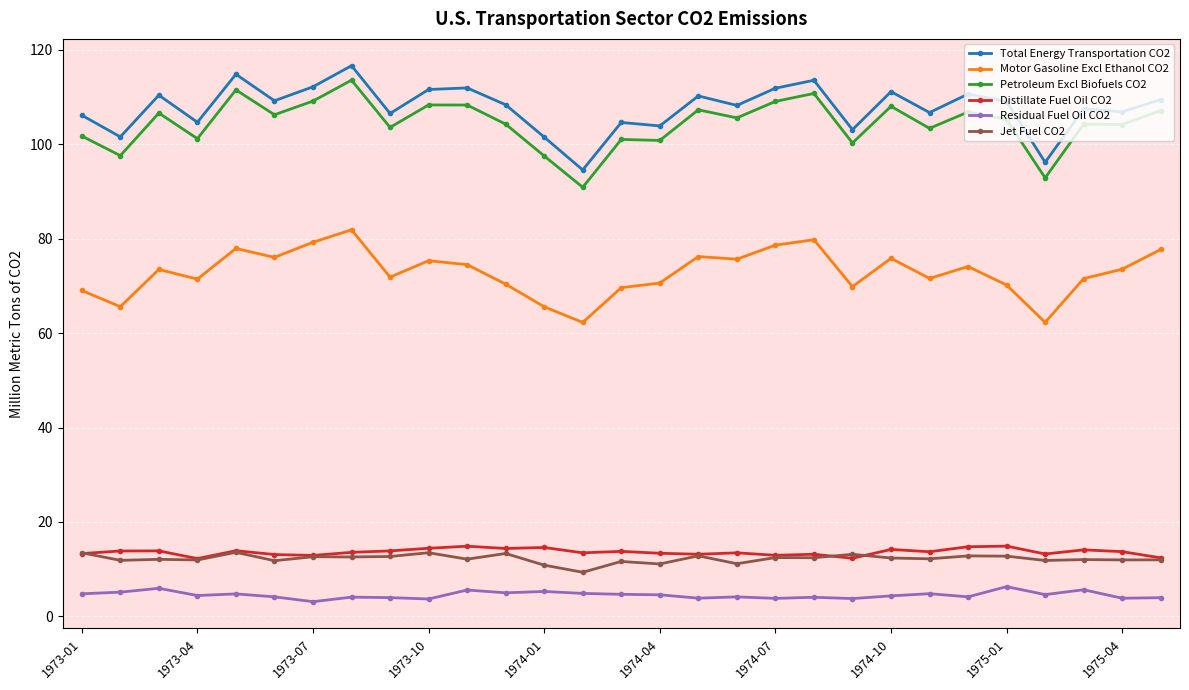

What is the difference between the second highest and second lowest values in the Motor Gasoline Excl Ethanol CO2 series?

17.5